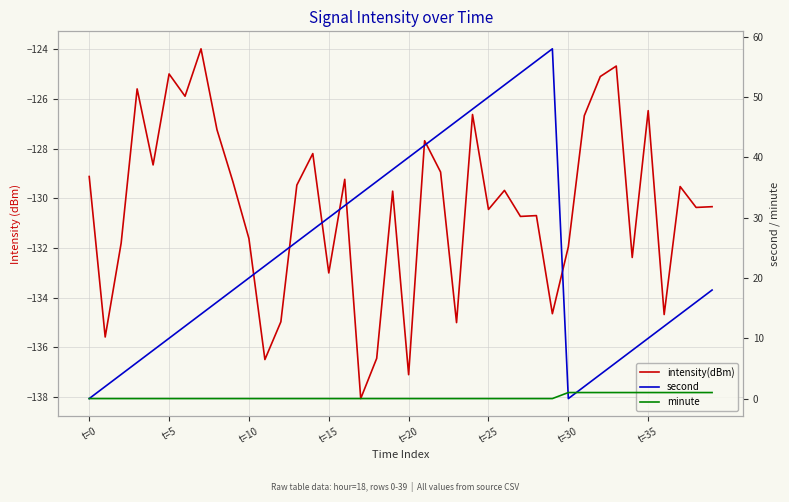

True or false: intensity(dBm) and second cross at least once.

False